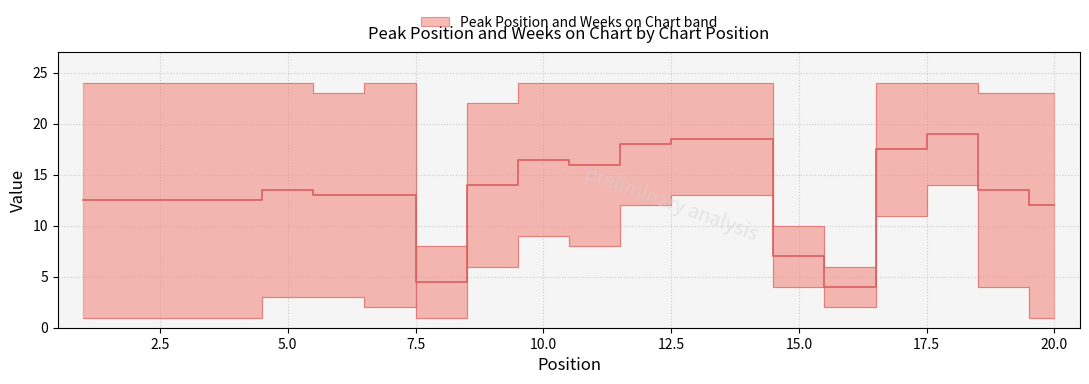

What is the total value across all series at 10?

33